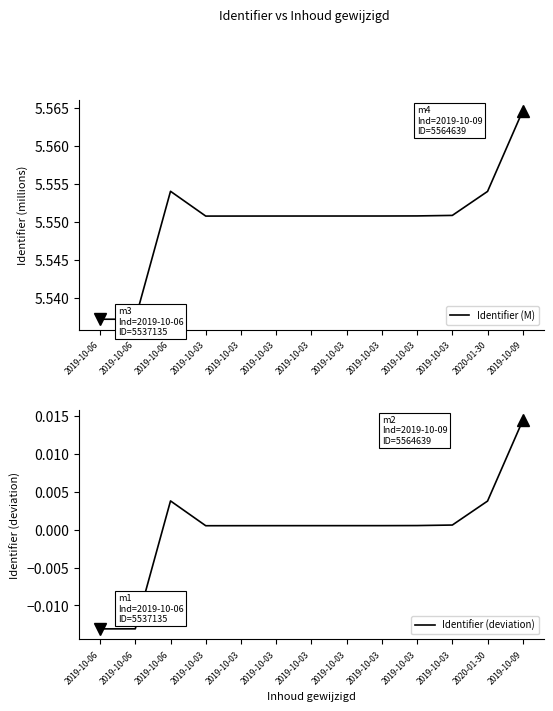

Between 2019-10-06 and 2020-01-30, which series saw the biggest shift?

Identifier (deviation)